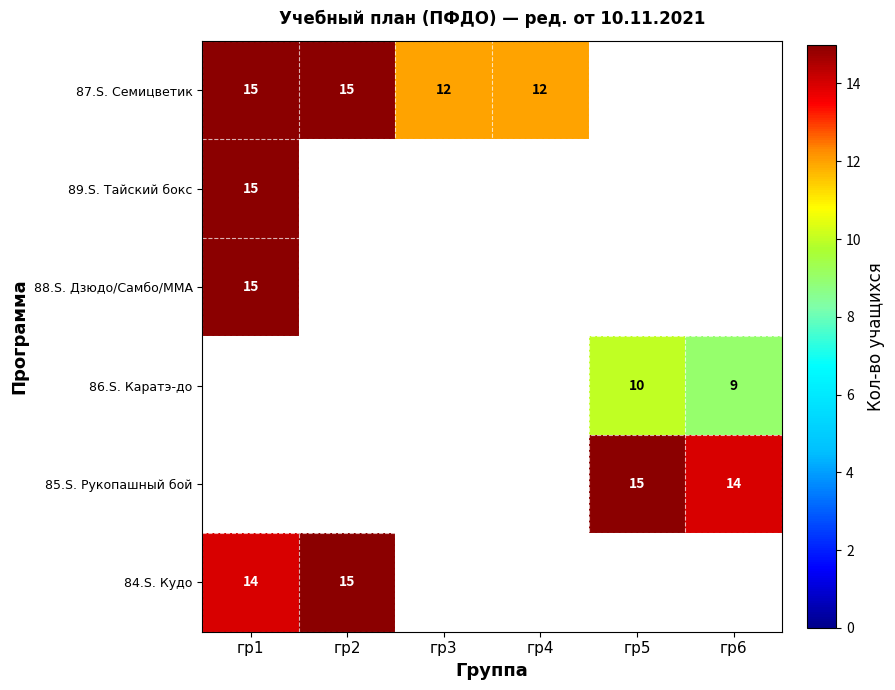

Is the value of 86.S. Каратэ-до at гр6 greater than the value of 85.S. Рукопашный бой at гр6?

No